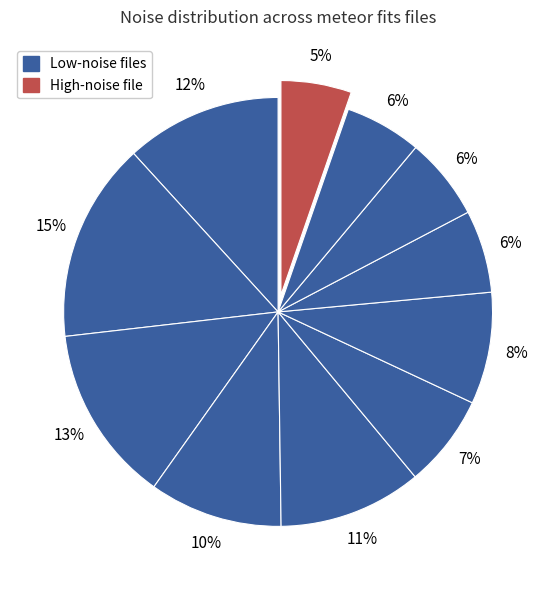

How many segments does this pie chart have?

11